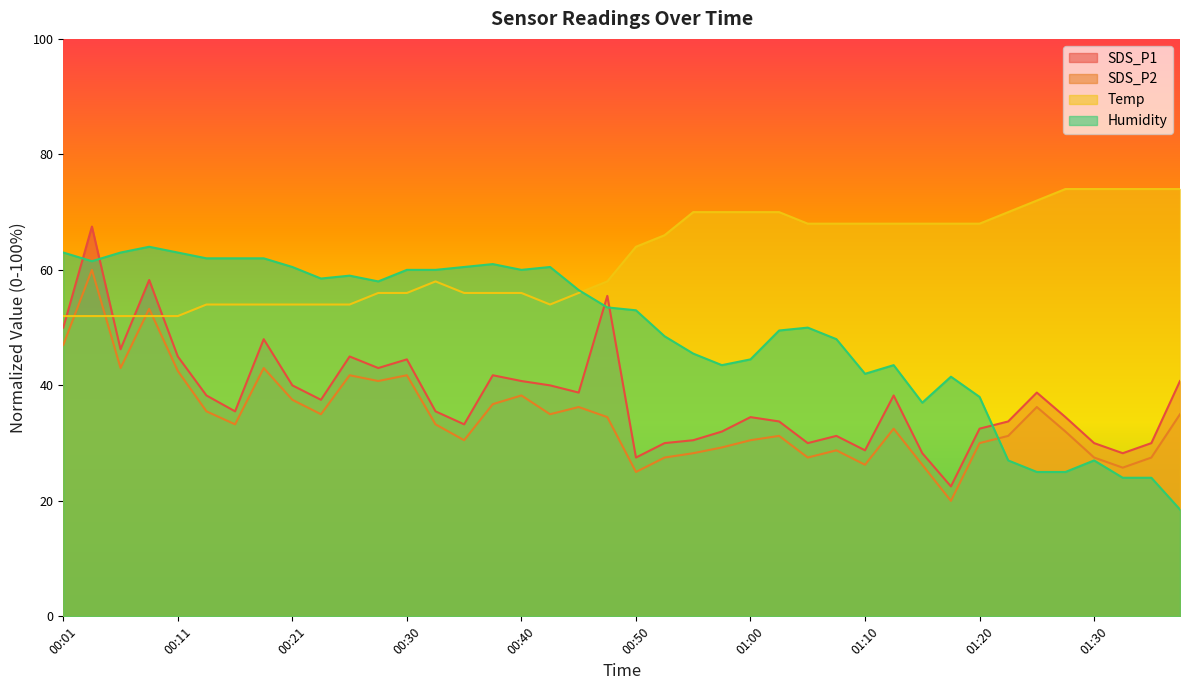

Where is the first local minimum for SDS_P2?

00:06